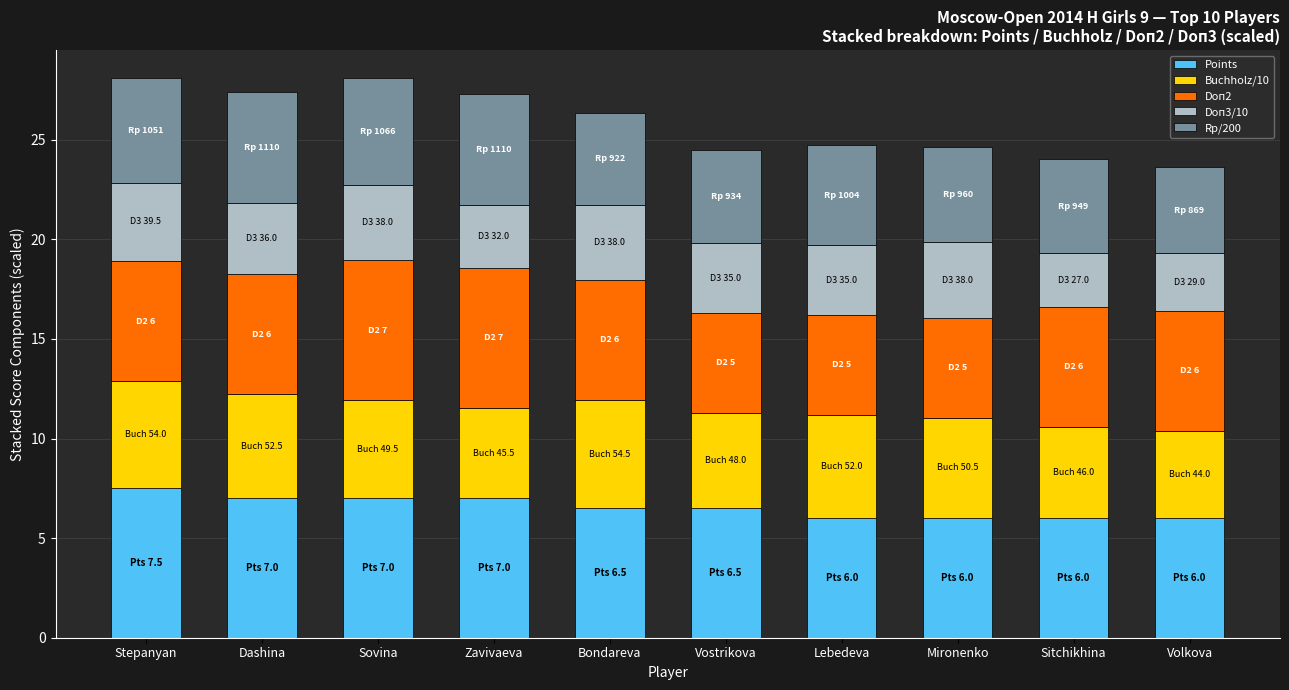

What is the difference between the maximum and minimum values in the Points series?

1.5